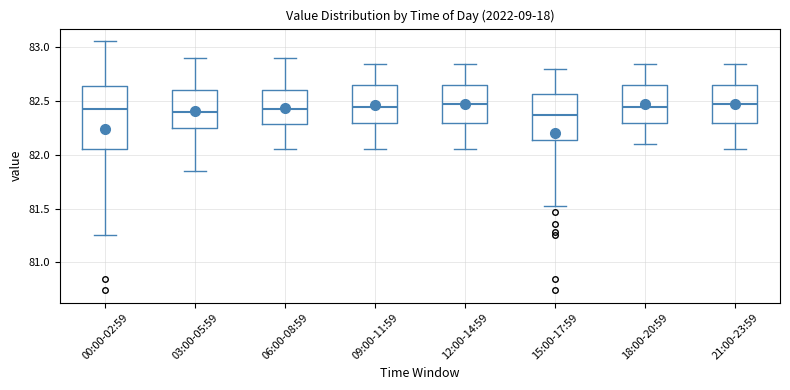

Where does the upper whisker of the box for 09:00-11:59 end on the y-axis? The values are not printed on the chart, so give them approximately, as read against the axis.

82.85